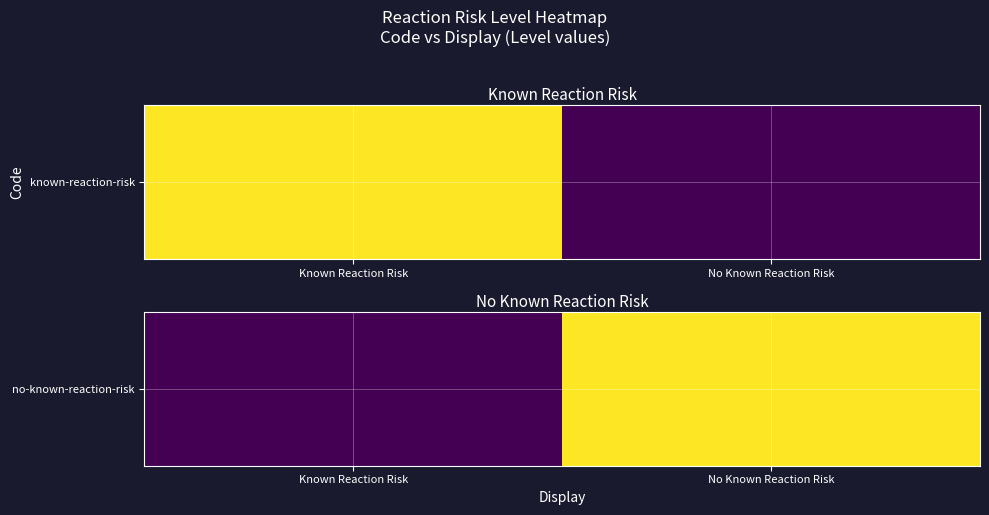

Reading left to right, list all the values displayed in this chart.

Known Reaction Risk=0	No Known Reaction Risk=1